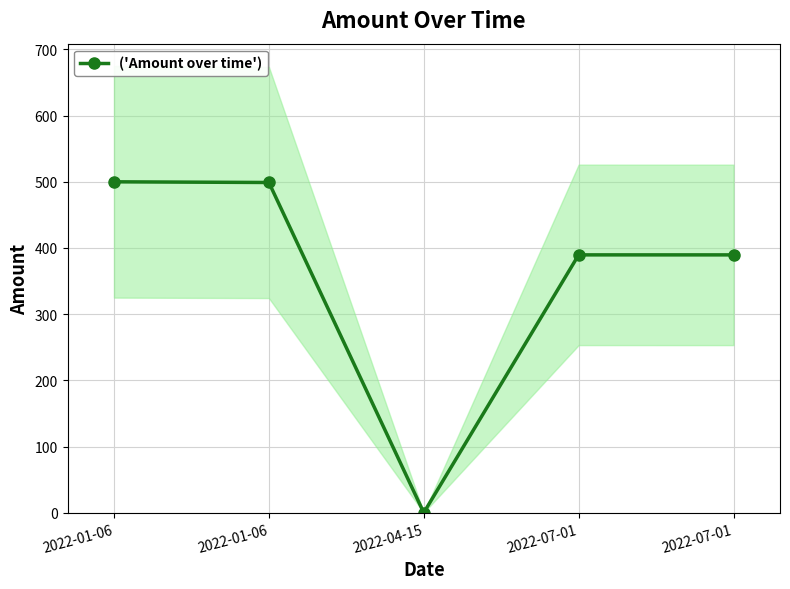

How many lines are shown in the chart?

1